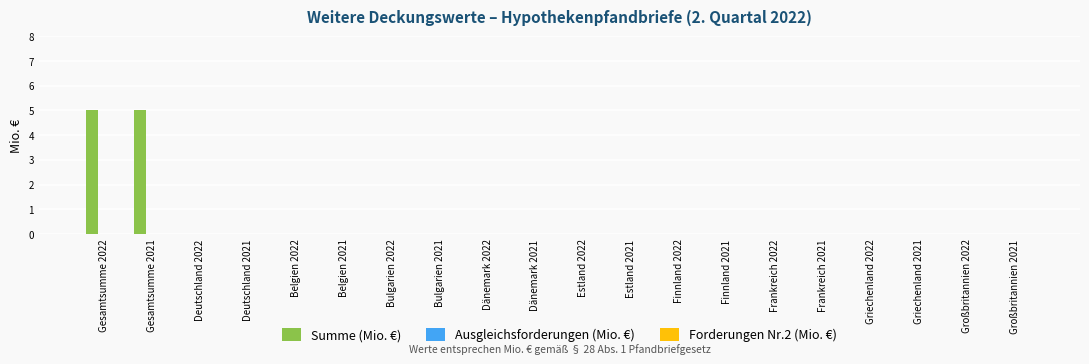

What is the change in value from Gesamtsumme 2022 to Estland 2022?

-5